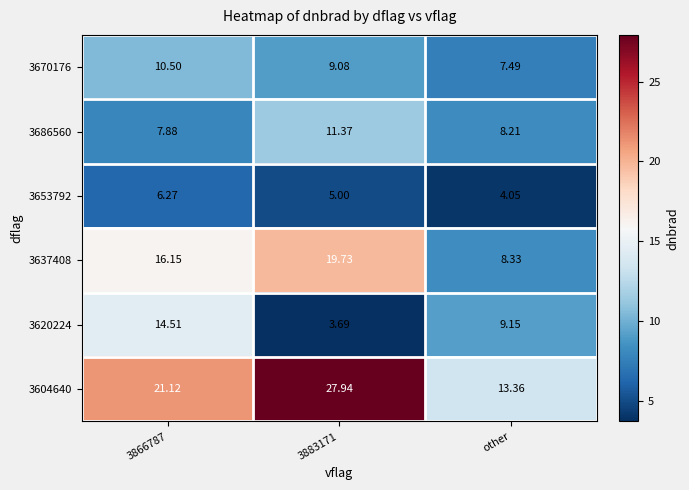

Which series has the widest spread of values?

3604640